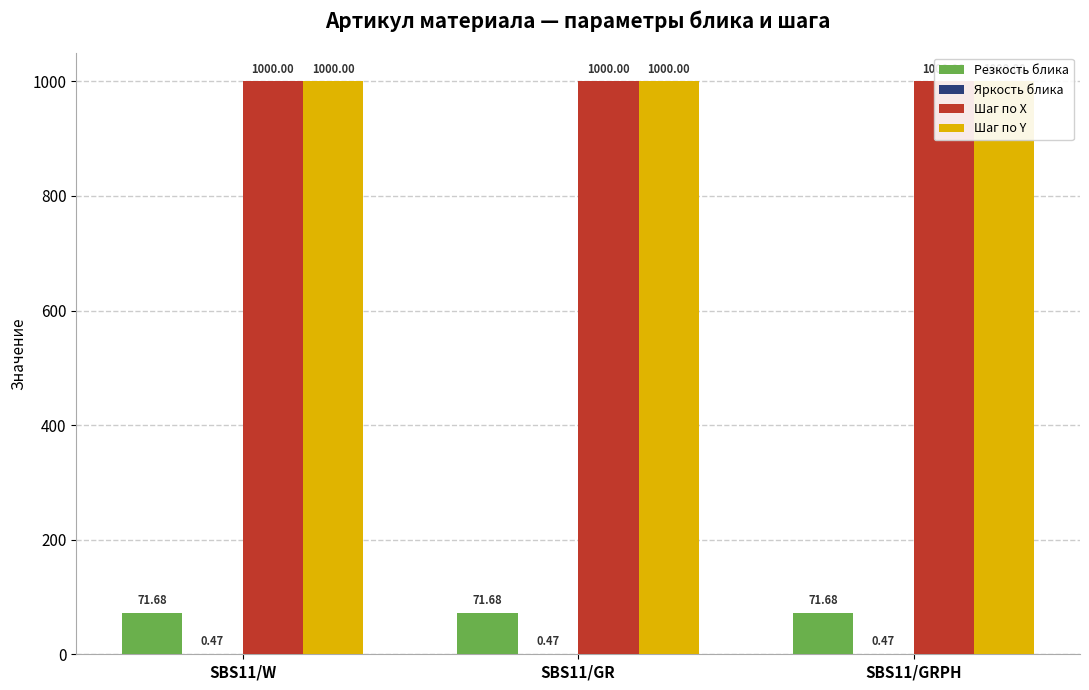

What is the label of the 2nd bar from the right?

SBS11/GR